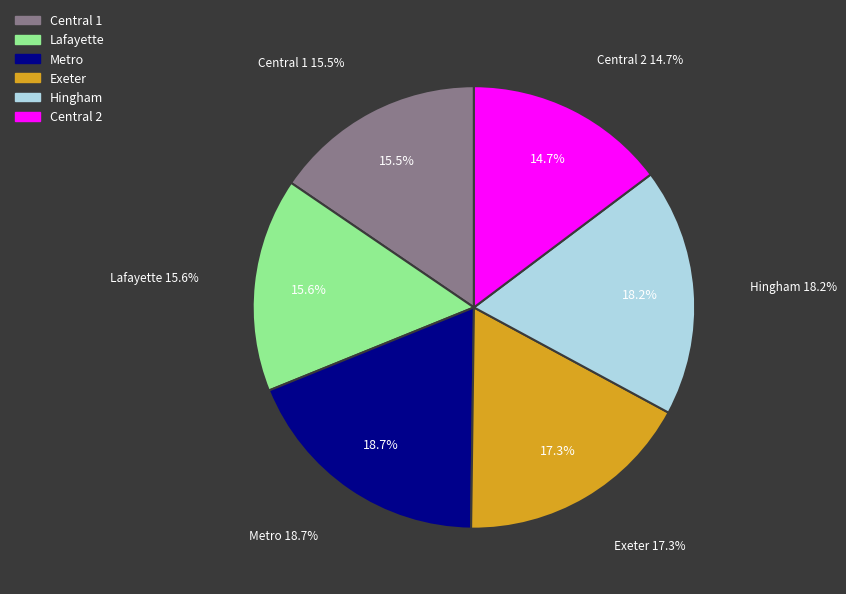

Count the number of slices in the pie.

6